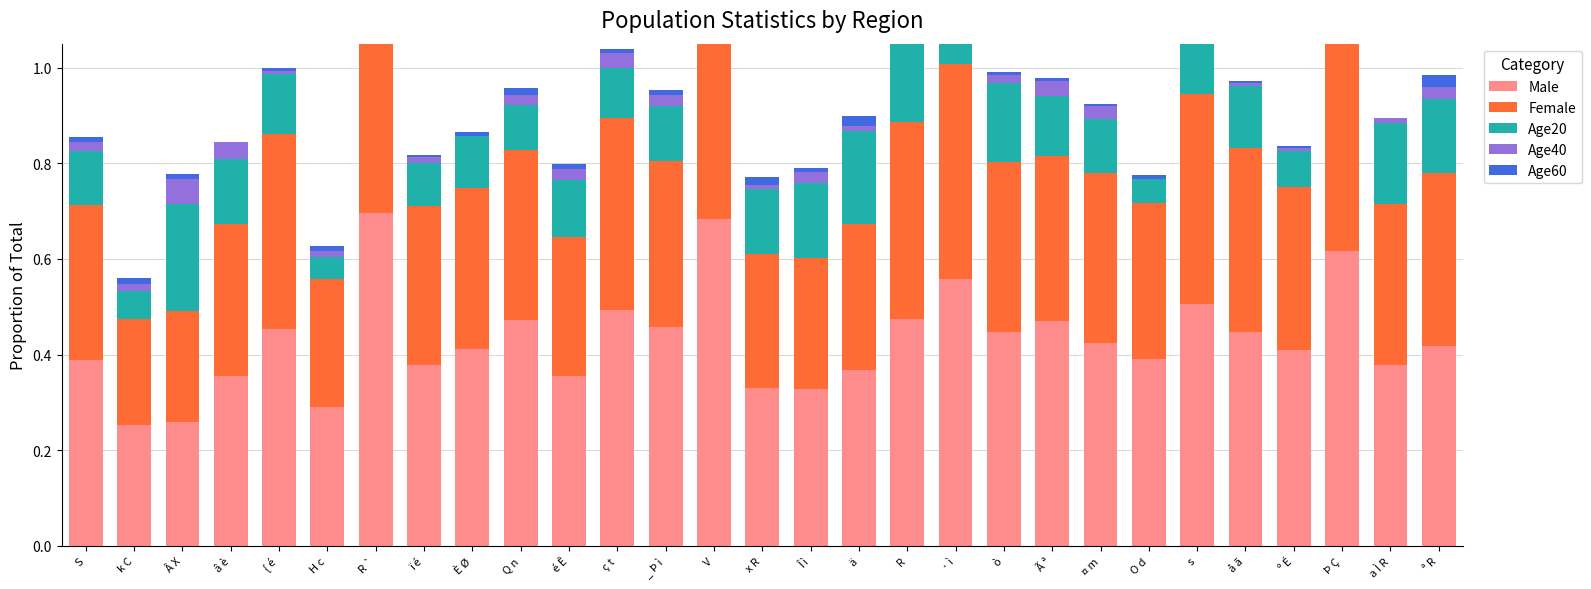

What is the difference between the maximum and minimum values in the Male series?

0.4